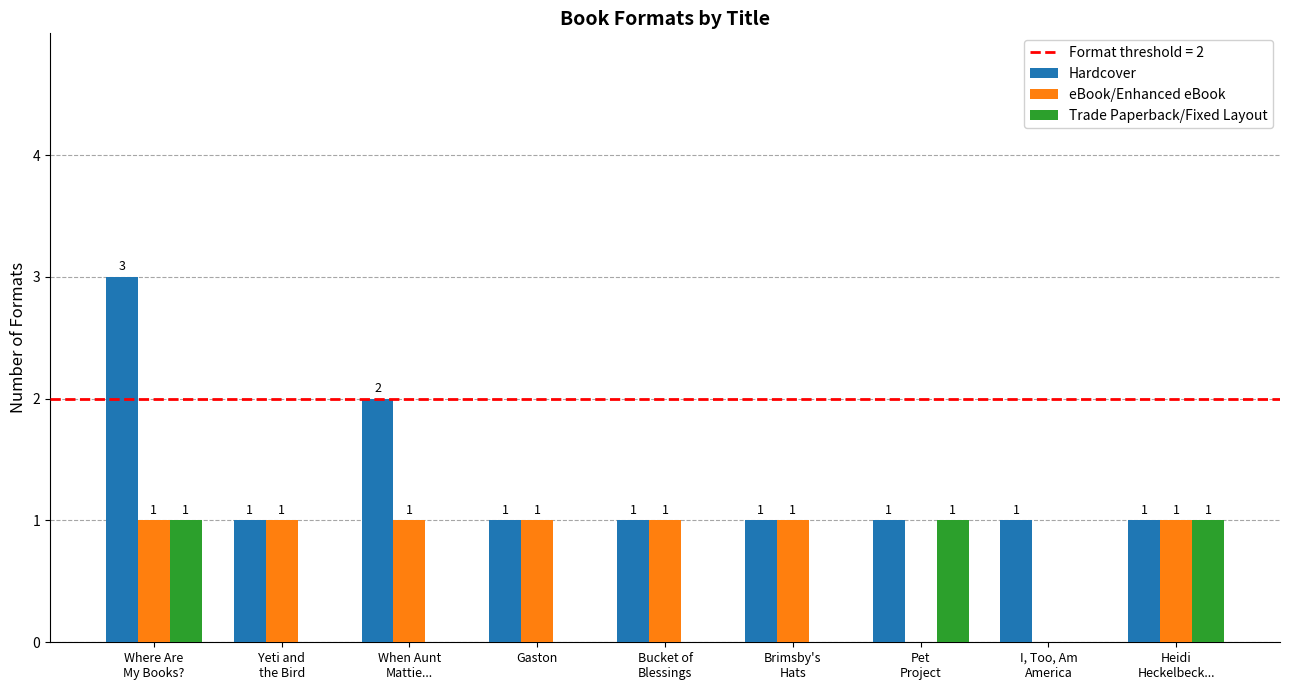

Which series has the largest total across all categories?

Hardcover